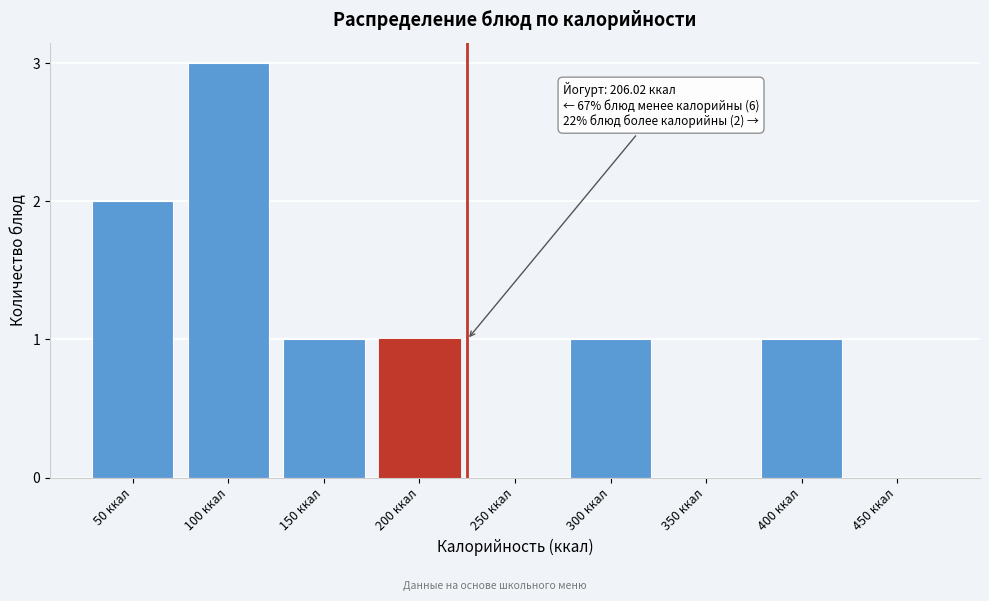

Reading left to right, extract all data points from this chart.

50 ккал=2	100 ккал=3	150 ккал=1	200 ккал=1	250 ккал=0	300 ккал=1	350 ккал=0	400 ккал=1	450 ккал=0